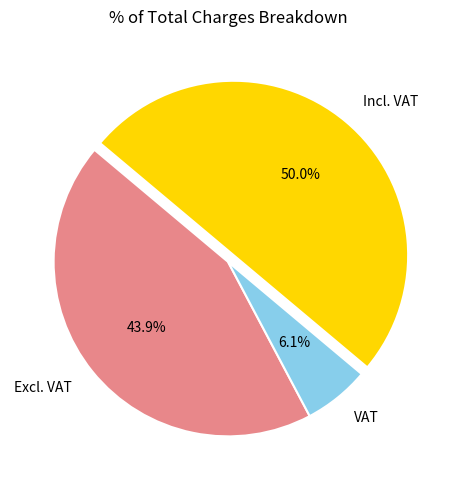

Count the number of slices in the pie.

3